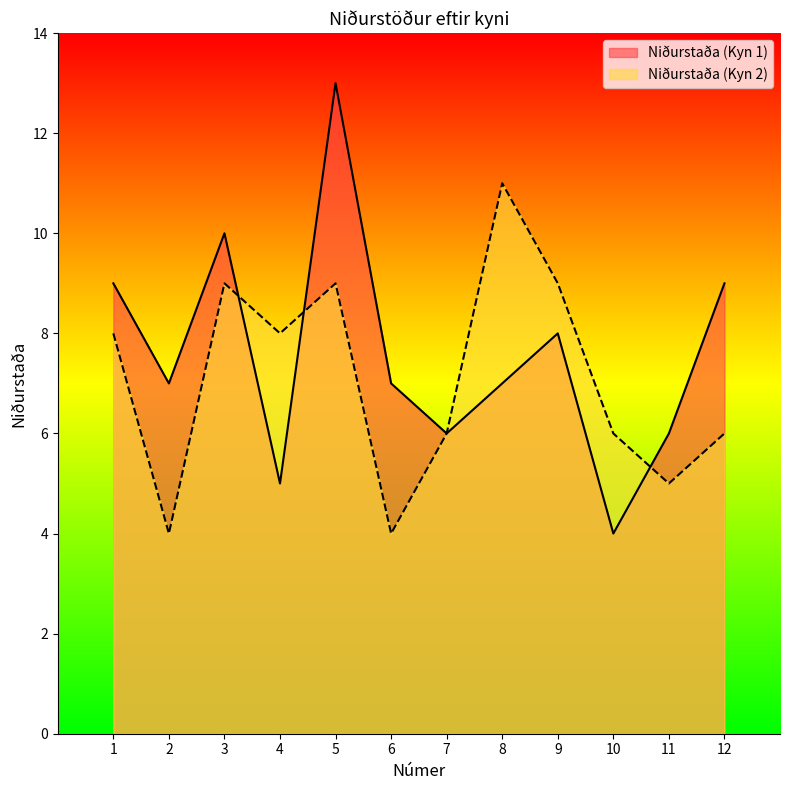

At which label is Niðurstaða (Kyn 2) closest to 5?

11